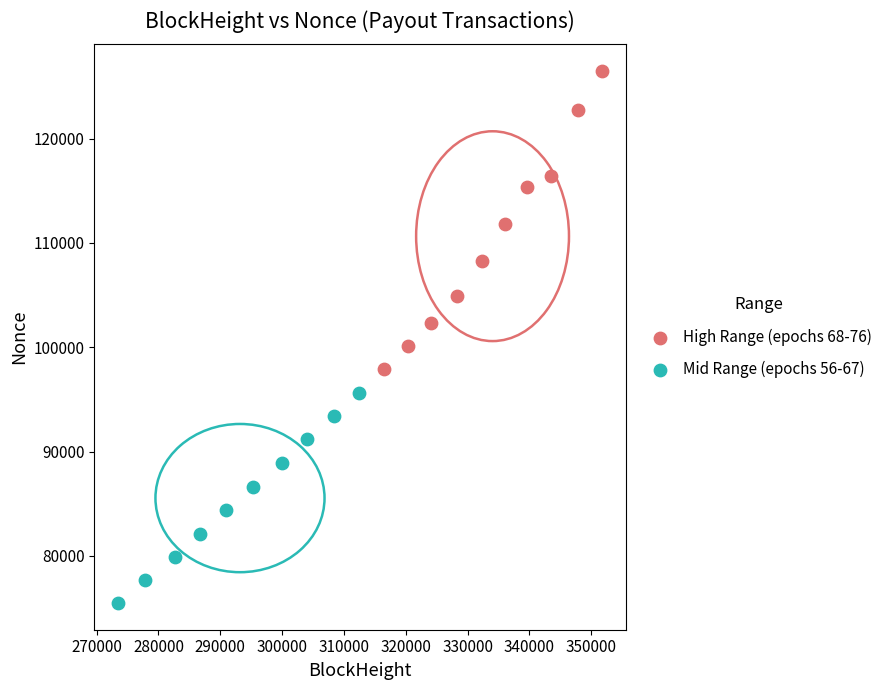

What are all the series names shown in the legend?

High Range (epochs 68-76), Mid Range (epochs 56-67)